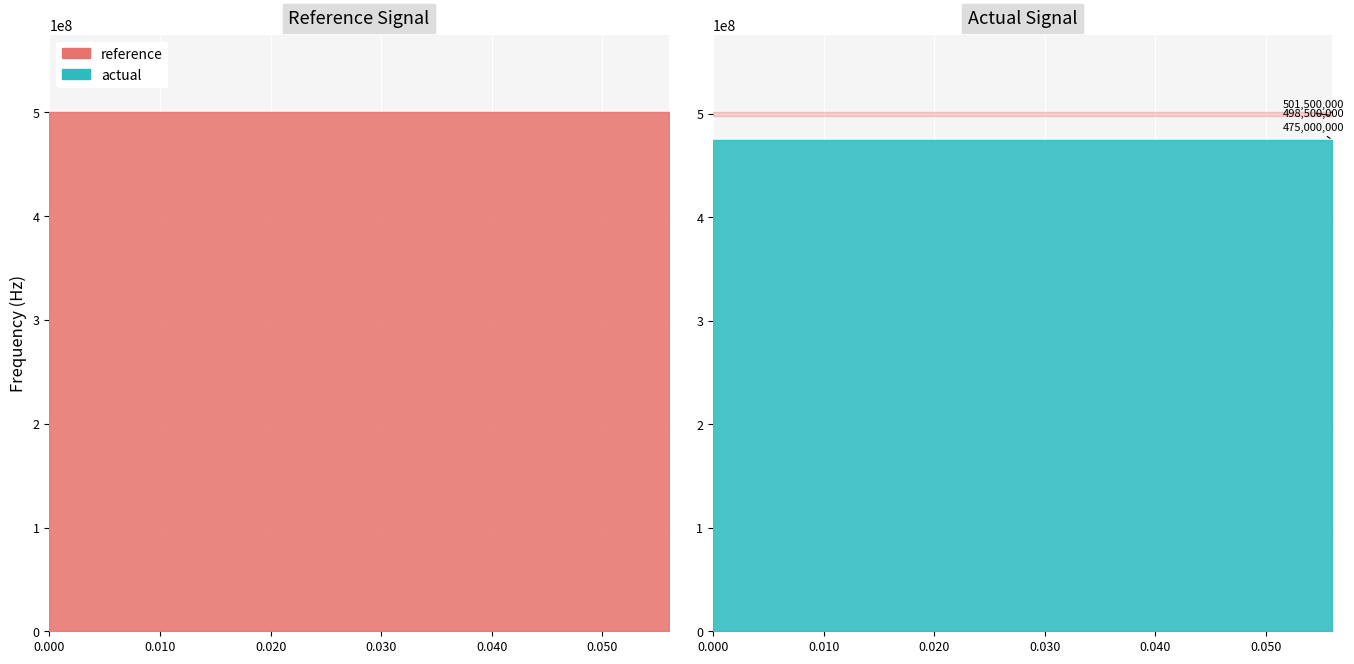

What is the label of the 9th point from the left?

0.032